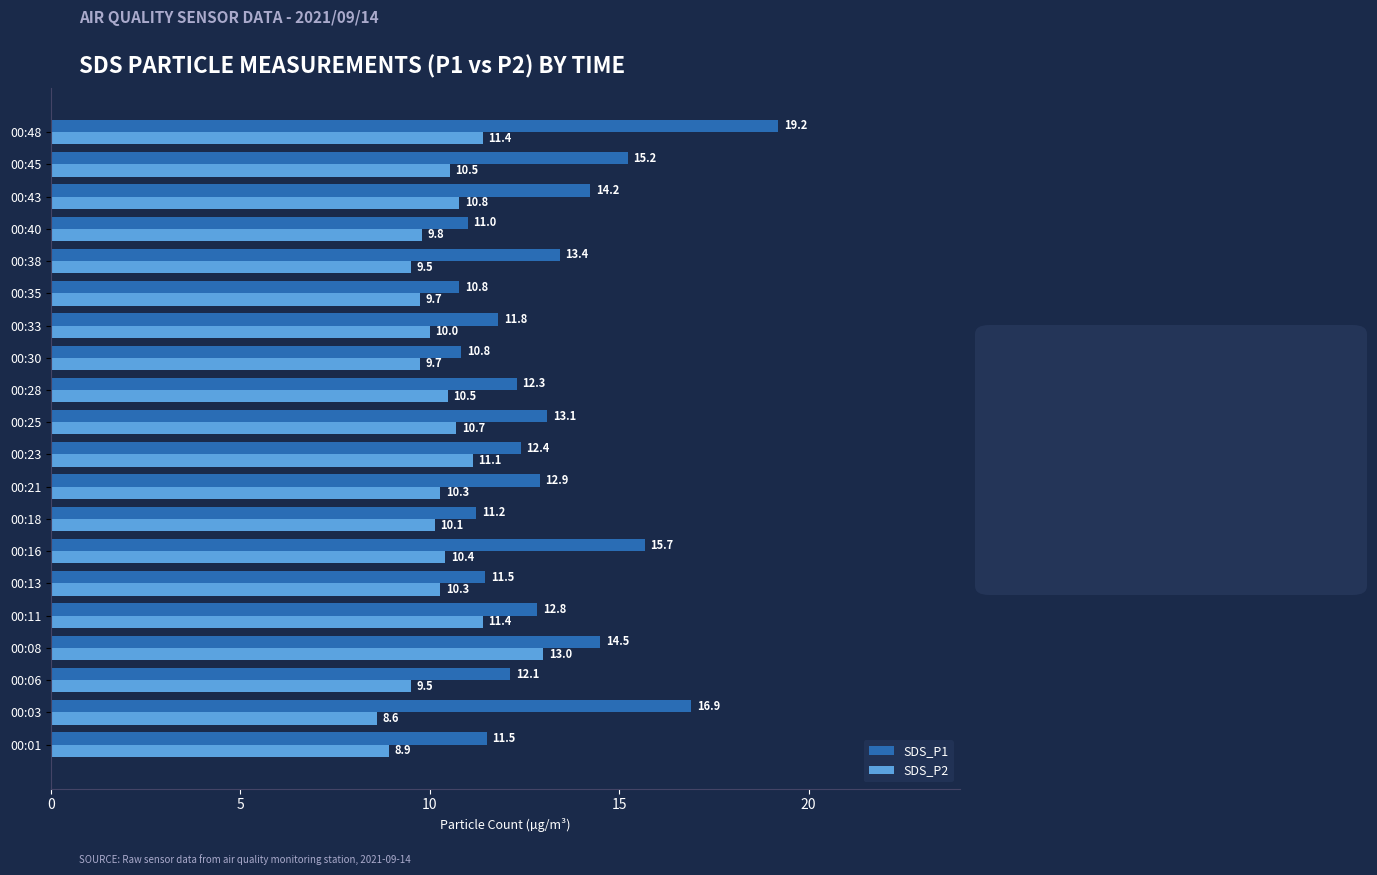

List the series in order of their overall mean, highest first.

SDS_P1, SDS_P2